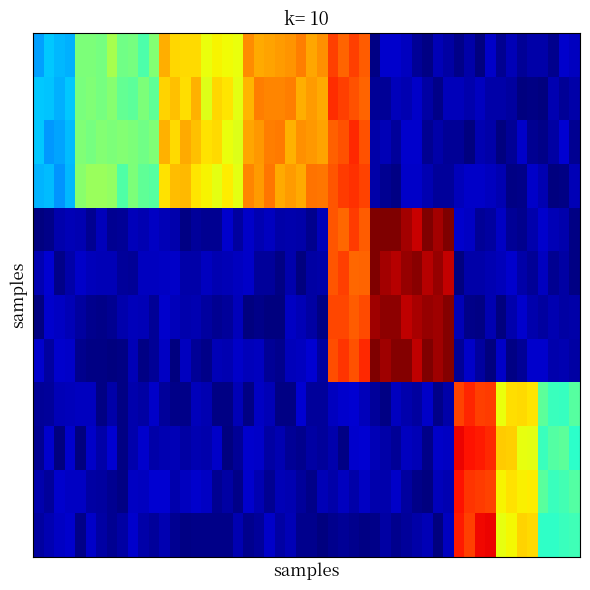

List the series in order of their peak value, lowest first.

3, 5, 4